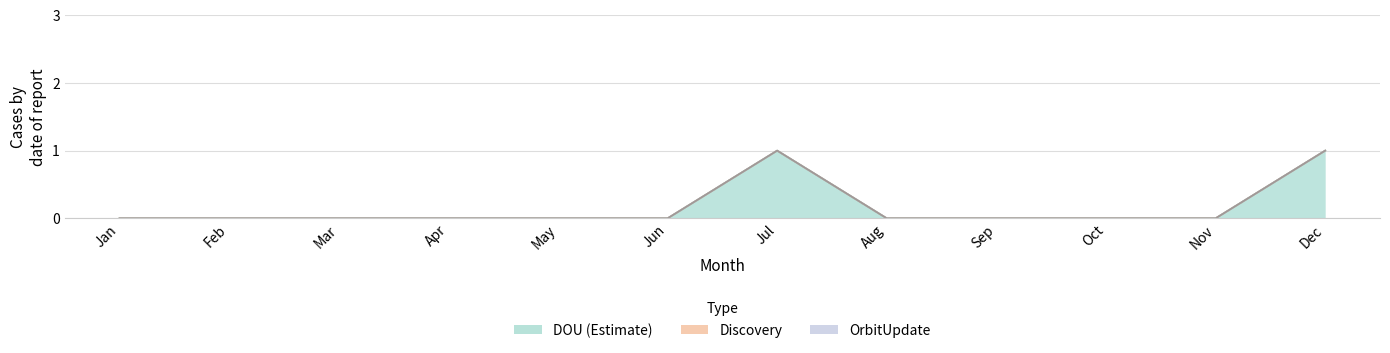

Which series changed the most between Jan and Mar?

DOU